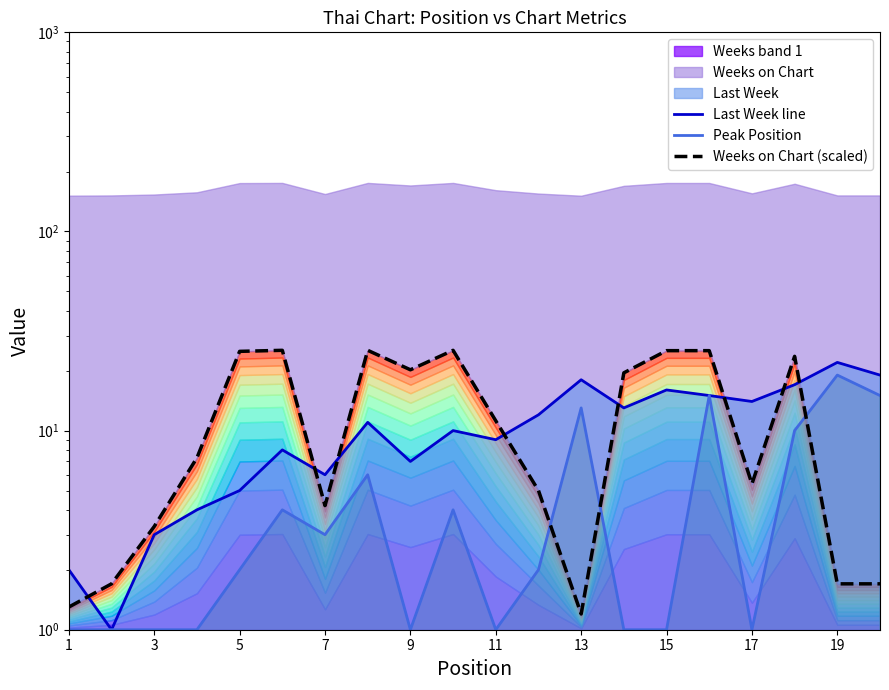

Reading left to right, extract all data points from this chart.

Last Week line: 2.0	1.0	3.0	4.0	5.0	8.0	6.0	11.0	7.0	10.0	9.0	12.0	18.0	13.0	16.0	15.0	14.0	17.0	22.0	19.0
Peak Position: 1.0	1.0	1.0	1.0	2.0	4.0	3.0	6.0	1.0	4.0	1.0	2.0	13.0	1.0	1.0	15.0	1.0	10.0	19.0	15.0
Weeks on Chart (scaled): 1.3	1.7	3.3	7.3	25.0	25.3	4.2	25.3	20.2	25.3	11.2	5.0	1.2	19.5	25.2	25.2	5.4	23.6	1.7	1.7